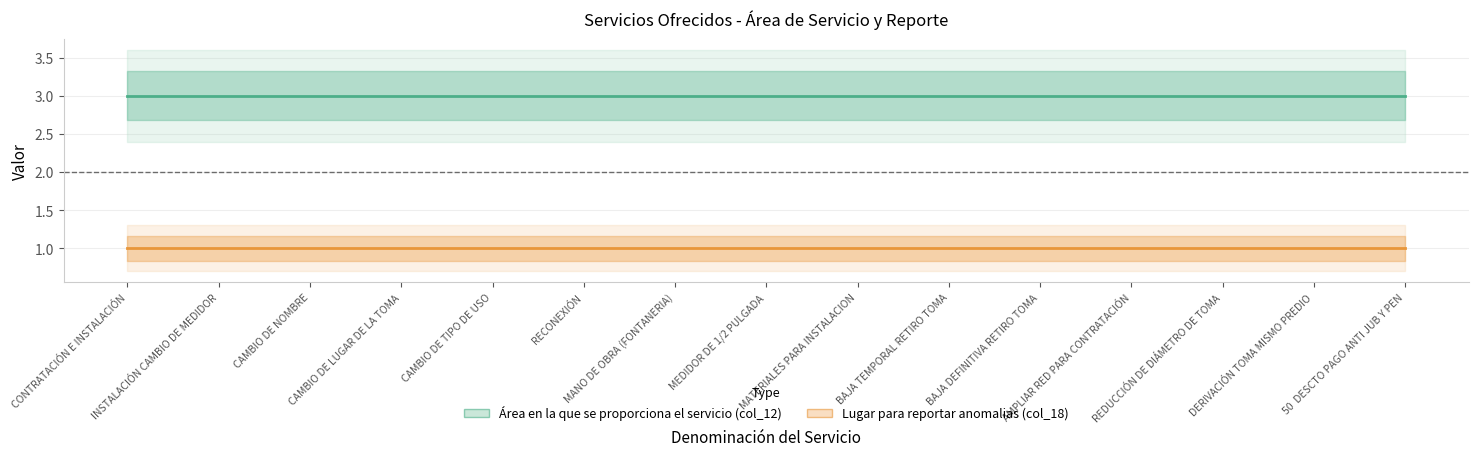

Which label corresponds to the largest value in the chart?

CONTRATACIÓN E INSTALACIÓN